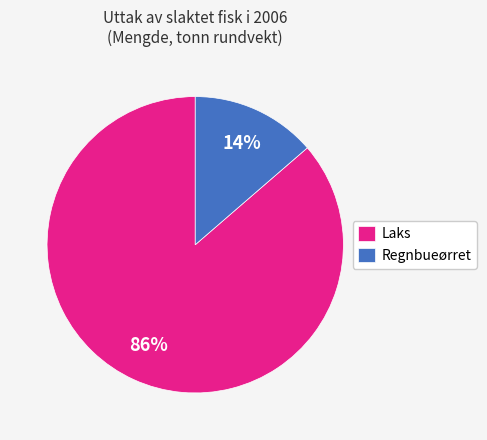

Rank the categories by value from highest to lowest.

Laks, Regnbueørret